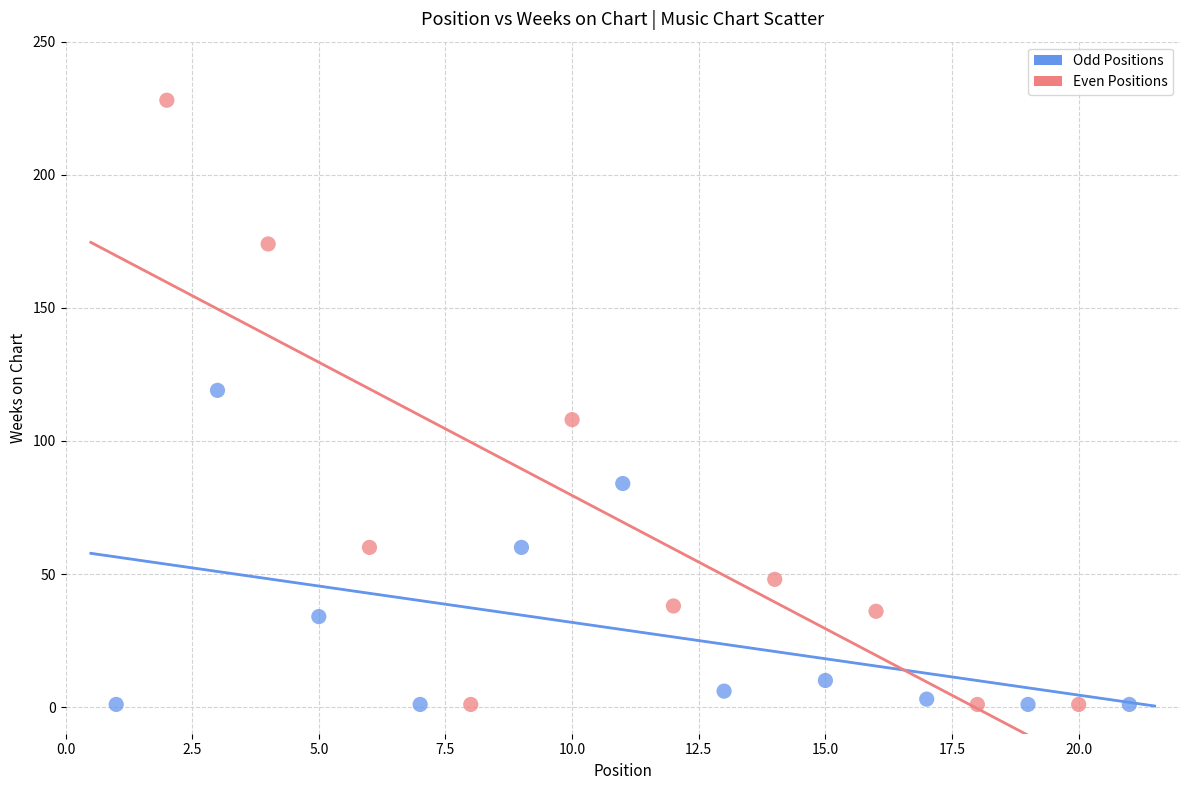

Which series has the widest spread of Y values?

Even Positions